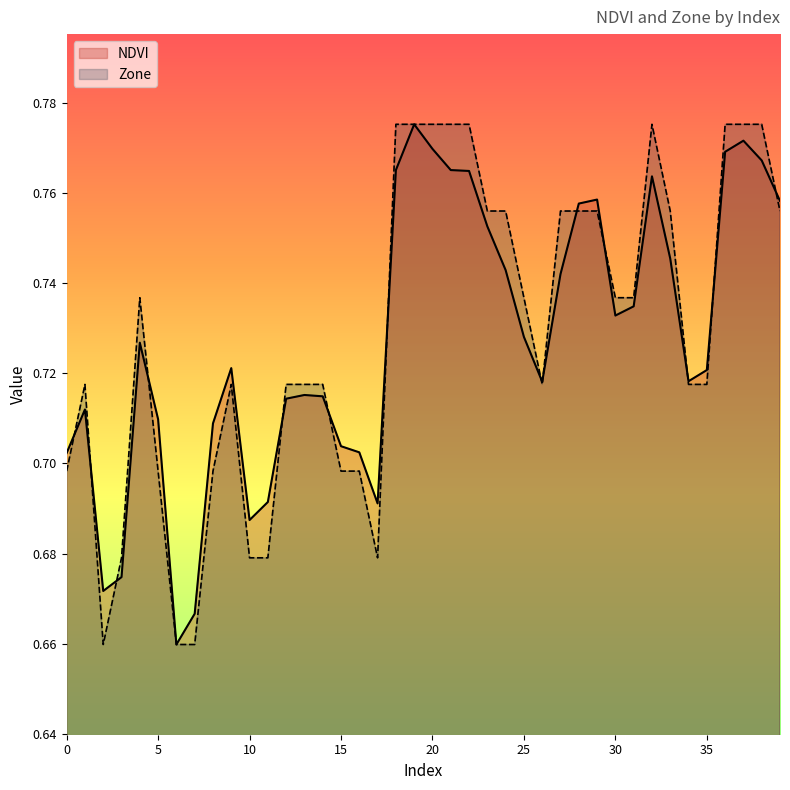

Between 38 and 16, which is larger?

38